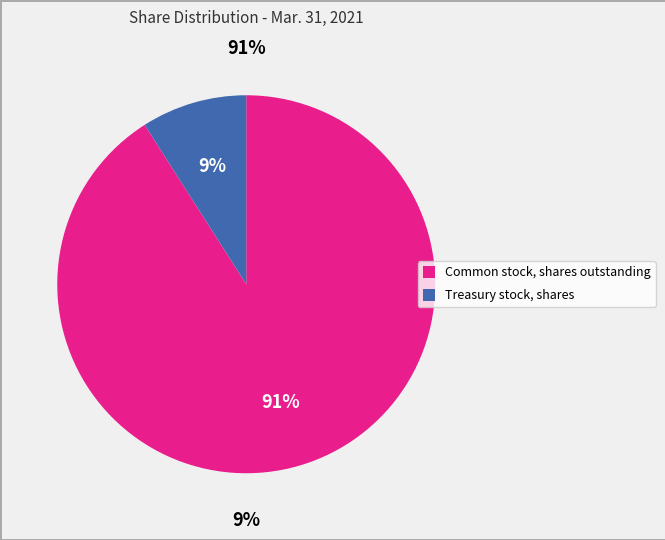

Is there a majority slice in this chart?

Yes